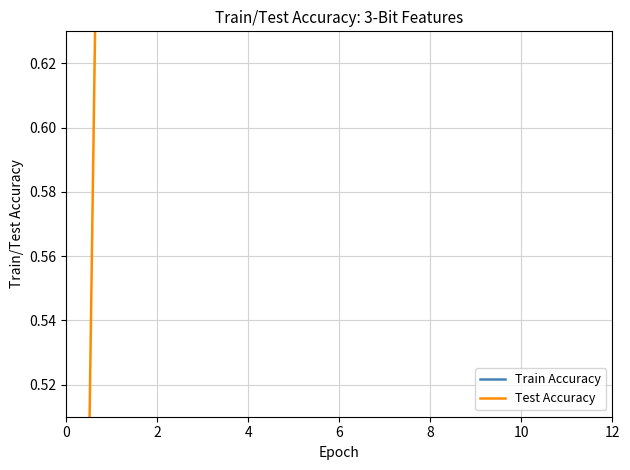

How many lines are shown in the chart?

2